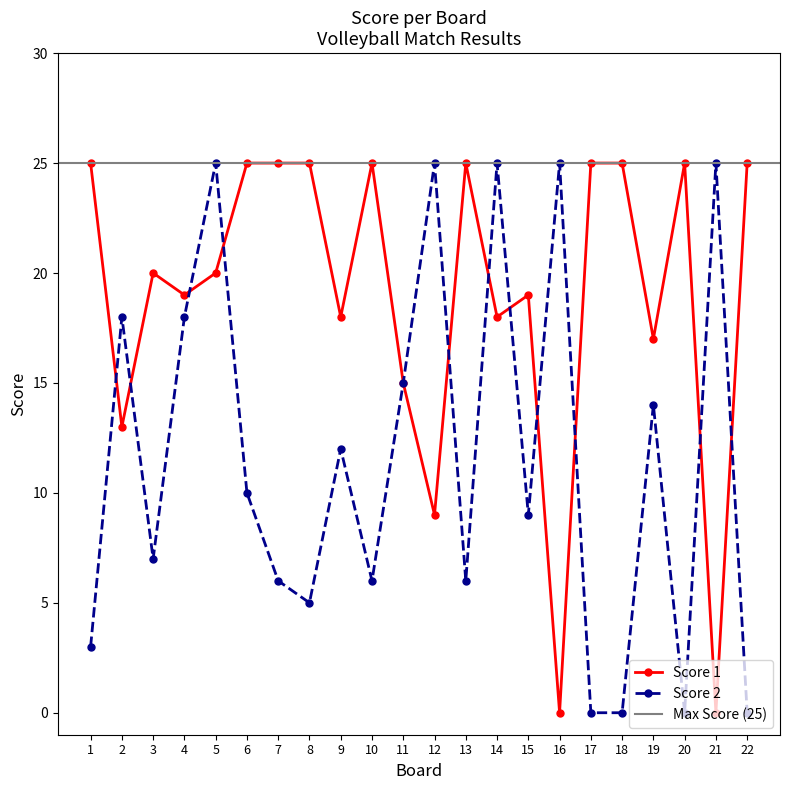

Does the chart display data point markers on the line(s)?

Yes